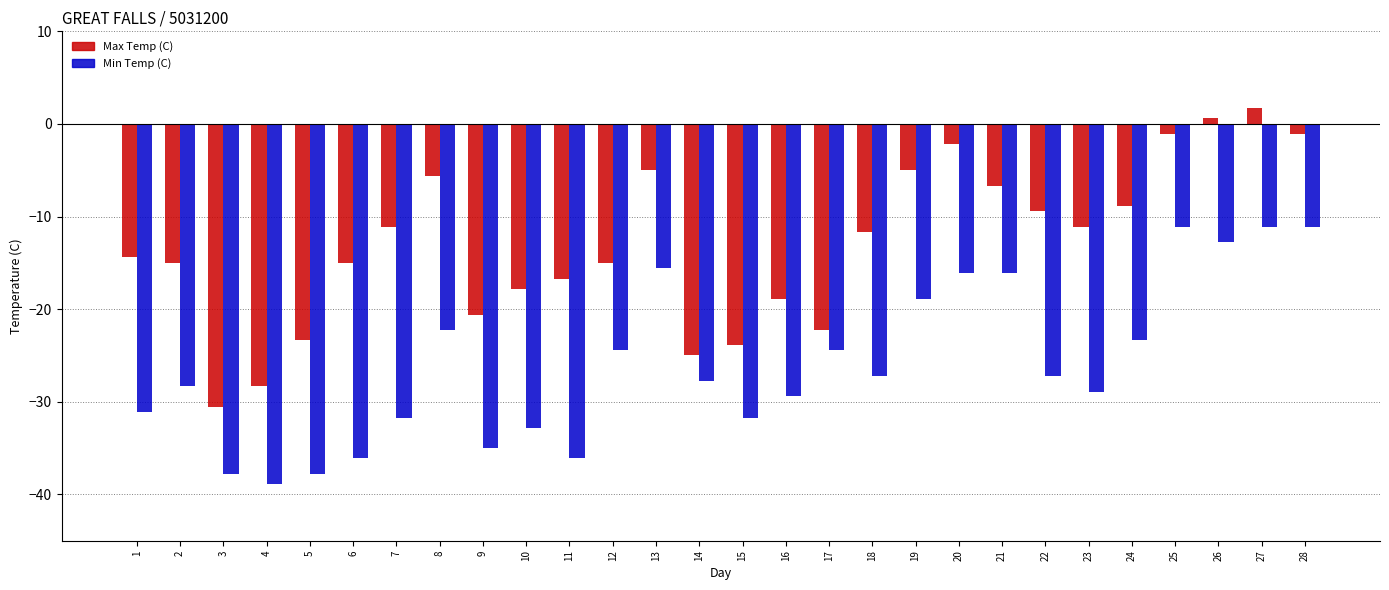

What are all the series names shown in the legend?

Max Temp (C), Min Temp (C)